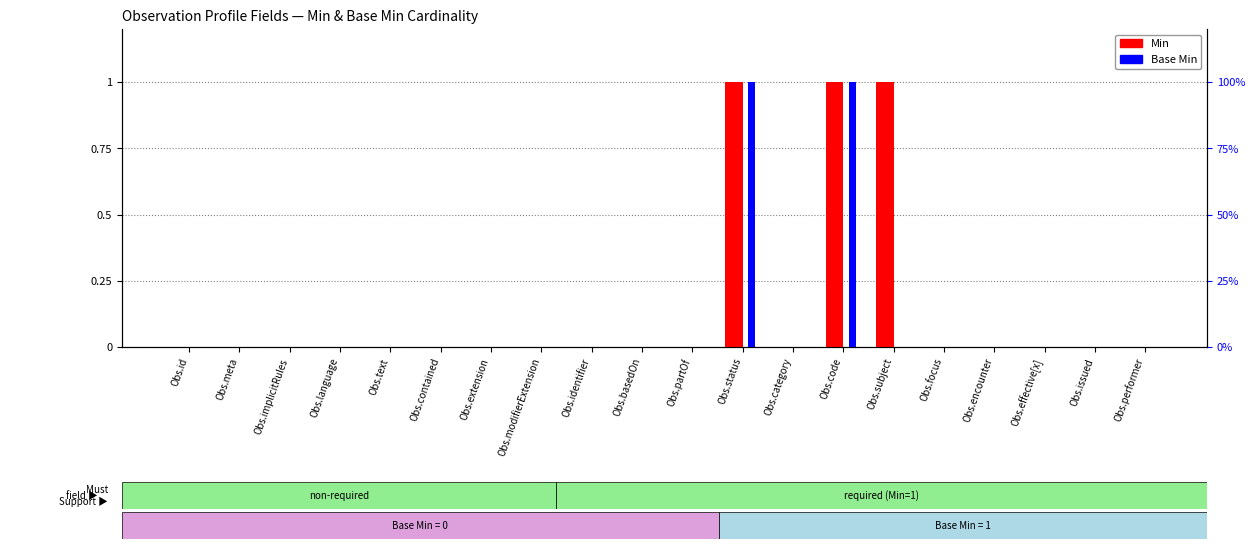

How many data points in Min are above 0?

3